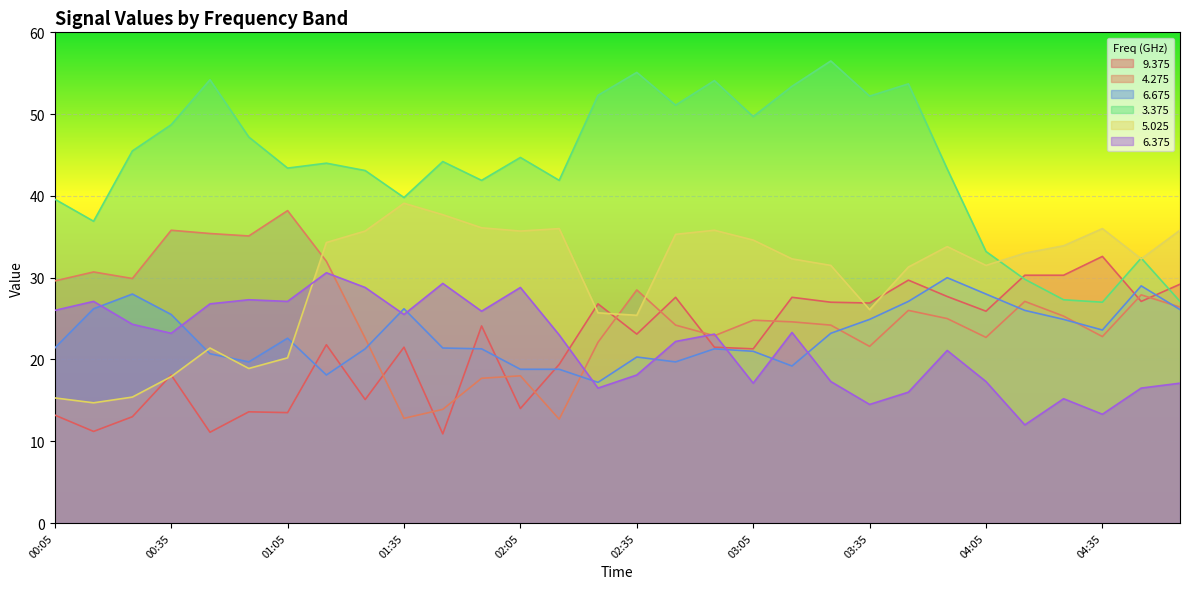

Is it true that 9.375 equals 15.1 at 01:25?

True